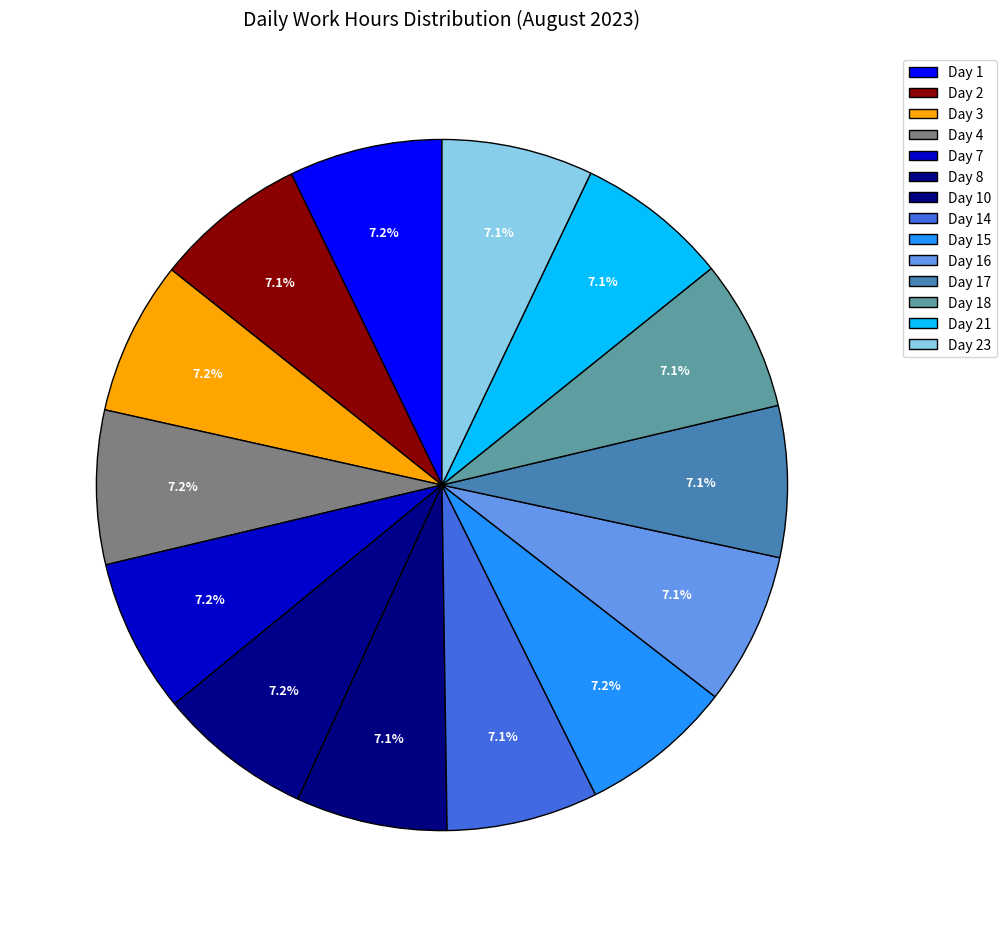

How many segments does this pie chart have?

14